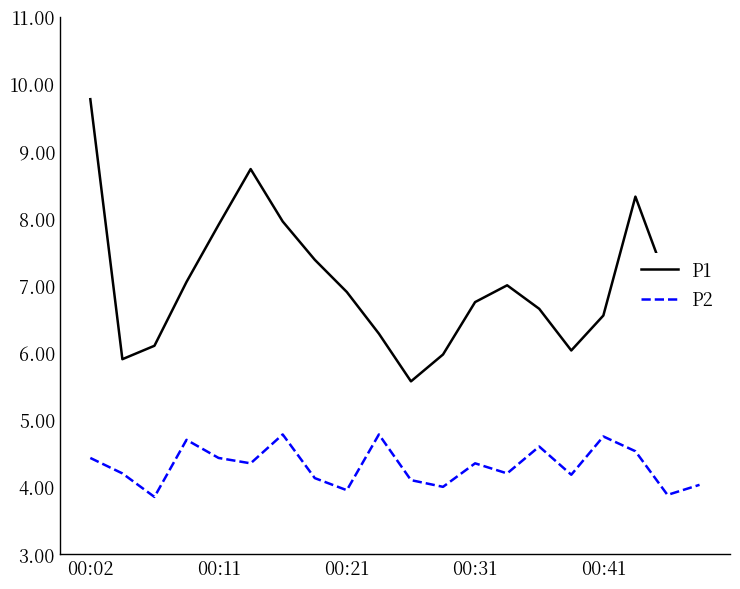

Which series has the largest total across all categories?

P1